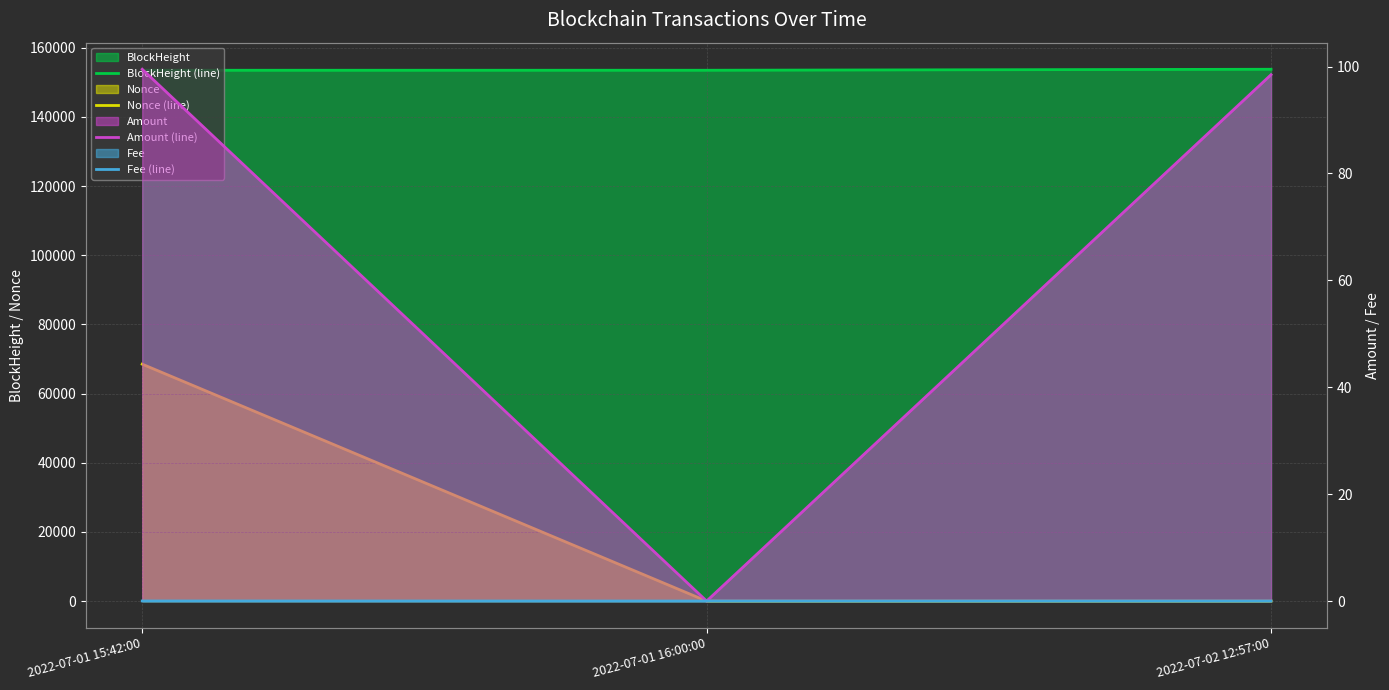

List the series in order of their peak value, highest first.

BlockHeight (line), Nonce (line), Amount (line), Fee (line)